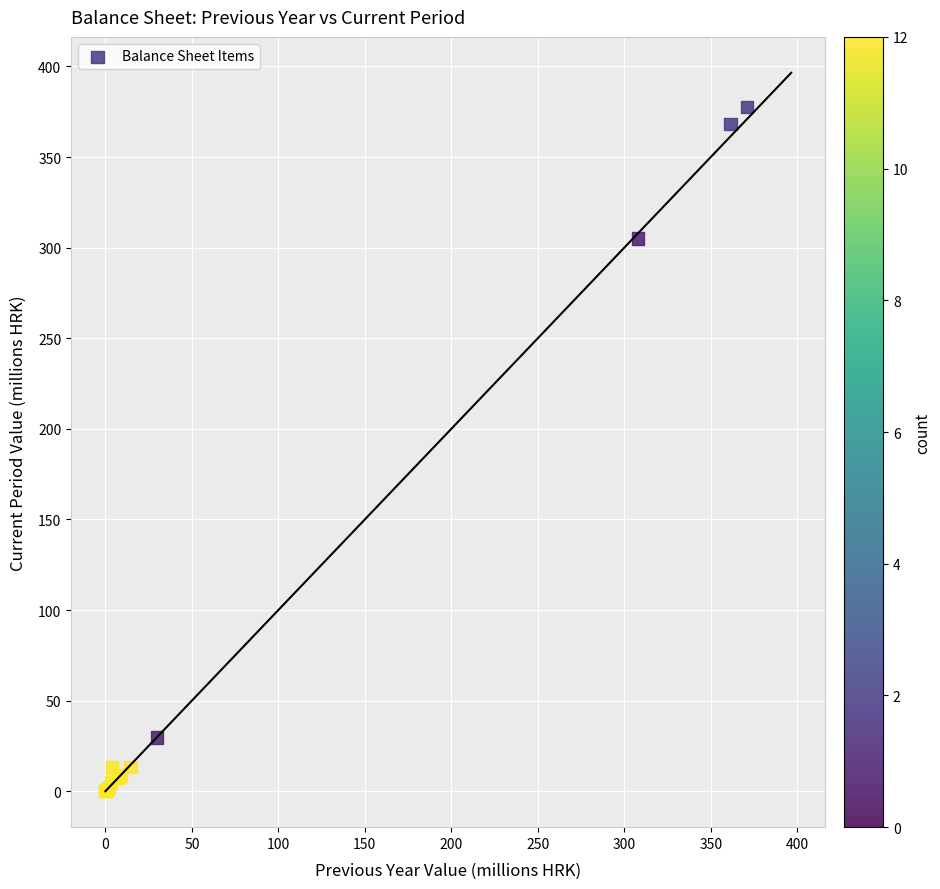

What Y value in the scatter plot is closest to 188?

305.0